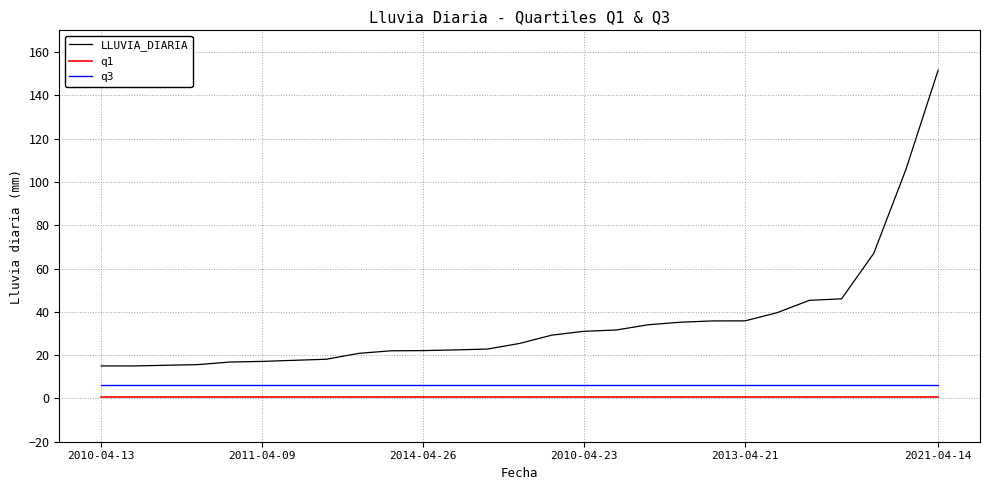

What is the difference between the maximum and second lowest values in the LLUVIA_DIARIA series?

136.6